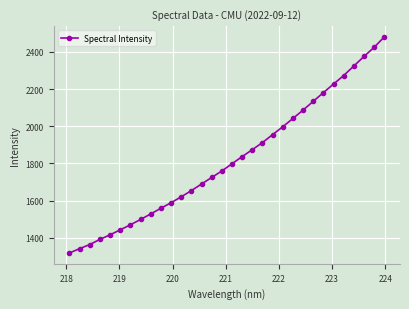

How many data points does each series have?

32